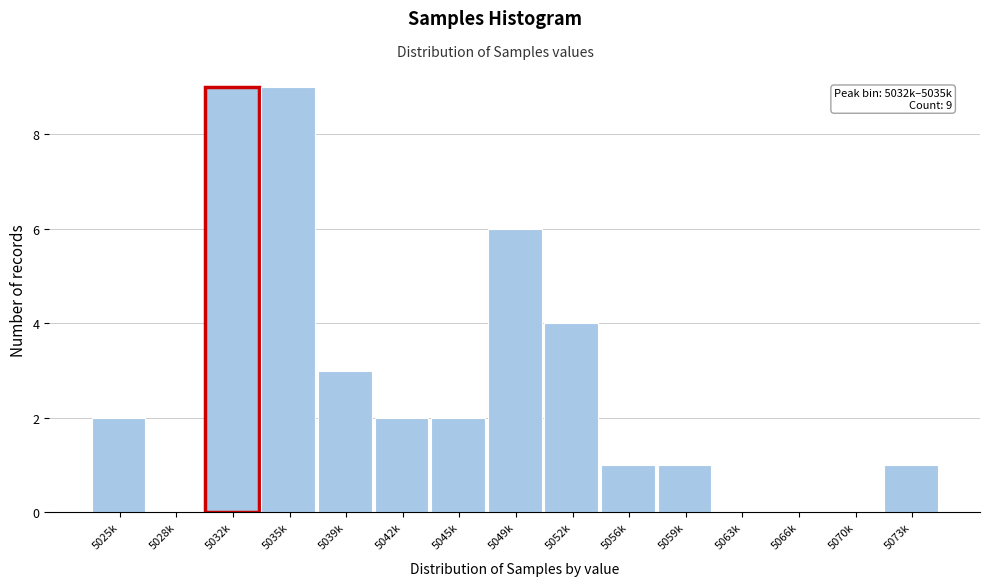

Reading left to right, what are all the values shown in this chart?

5025k=2	5028k=0	5032k=9	5035k=9	5039k=3	5042k=2	5045k=2	5049k=6	5052k=4	5056k=1	5059k=1	5063k=0	5066k=0	5070k=0	5073k=1